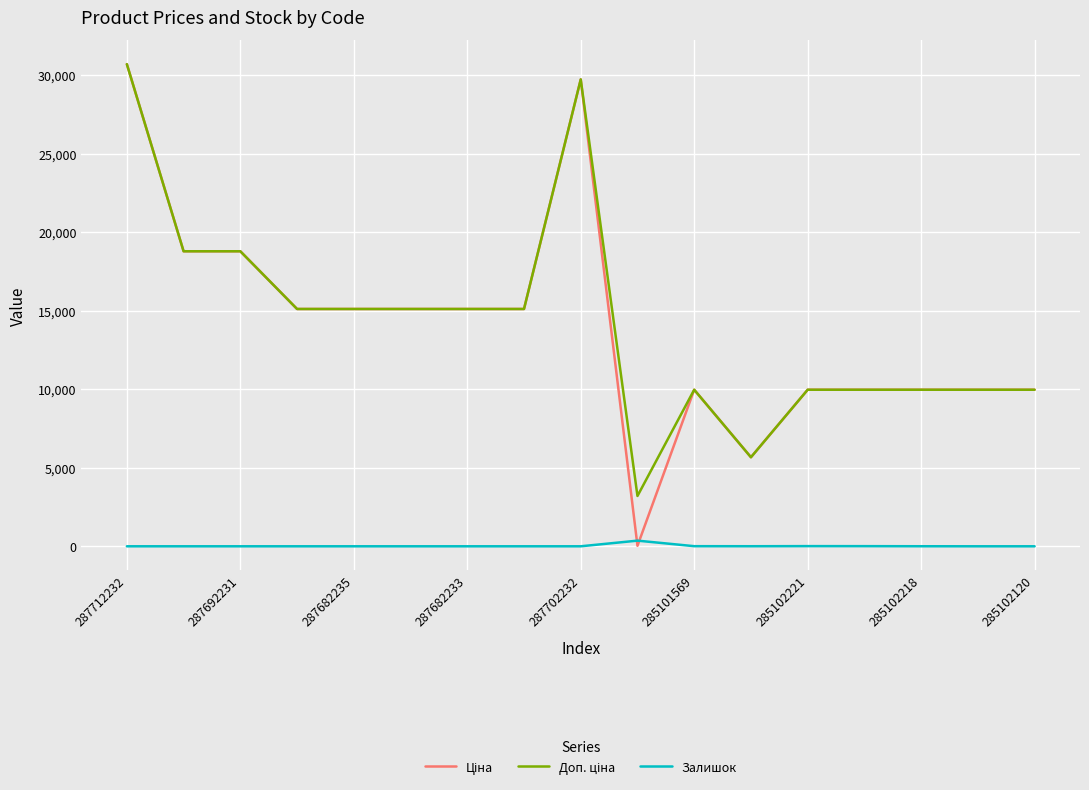

Reading left to right, list all the values displayed in this chart.

Ціна: 30717.1	18796.8	18796.8	15120.0	15120.0	15120.0	15120.0	15120.0	29747.2	32.0	9975.0	5673.8	9975.0	9975.0	9975.0	9975.0	9975.0
Доп. ціна: 30717.1	18796.8	18796.8	15120.0	15120.0	15120.0	15120.0	15120.0	29747.2	3205.0	9975.0	5673.8	9975.0	9975.0	9975.0	9975.0	9975.0
Залишок: 0.0	0.0	0.0	0.0	0.0	0.0	0.0	0.0	0.0	360.0	7.0	4.0	11.0	9.0	3.0	0.0	0.0